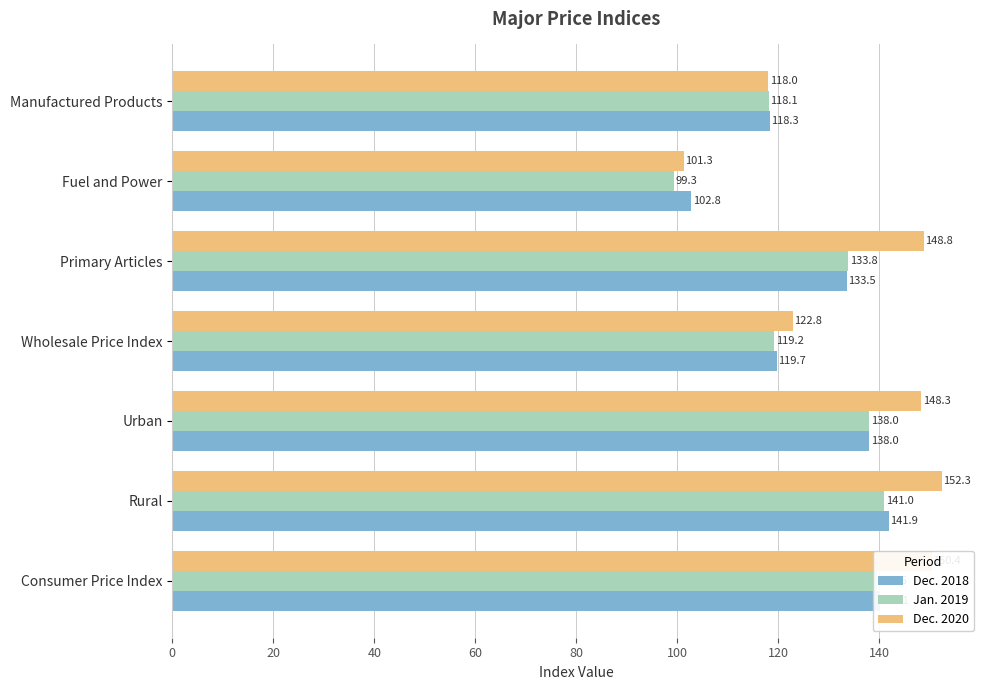

Which series has the largest range (max minus min)?

Dec. 2020